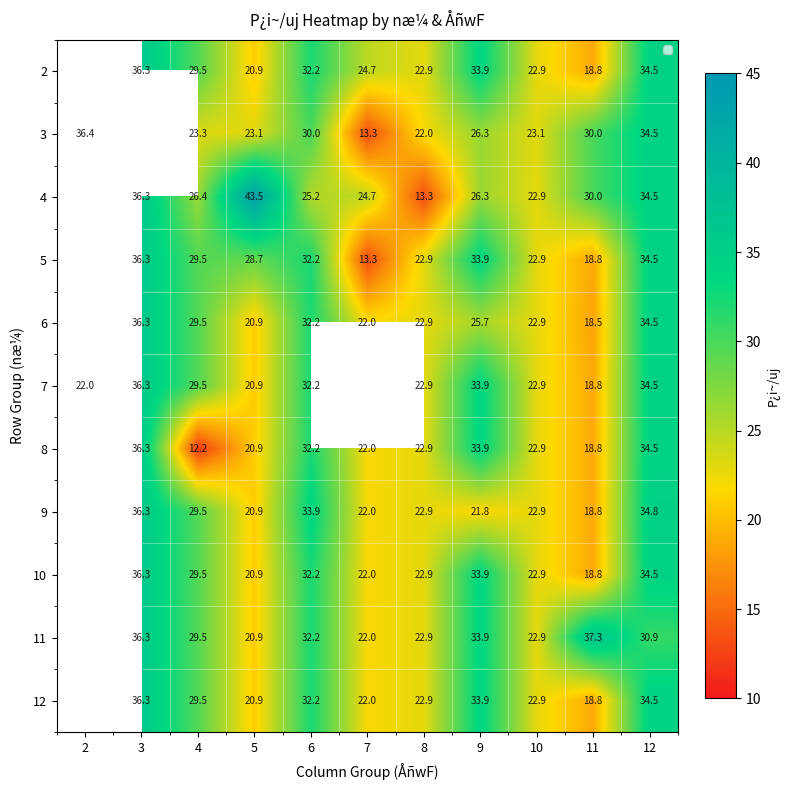

What is the greatest value displayed?

43.5